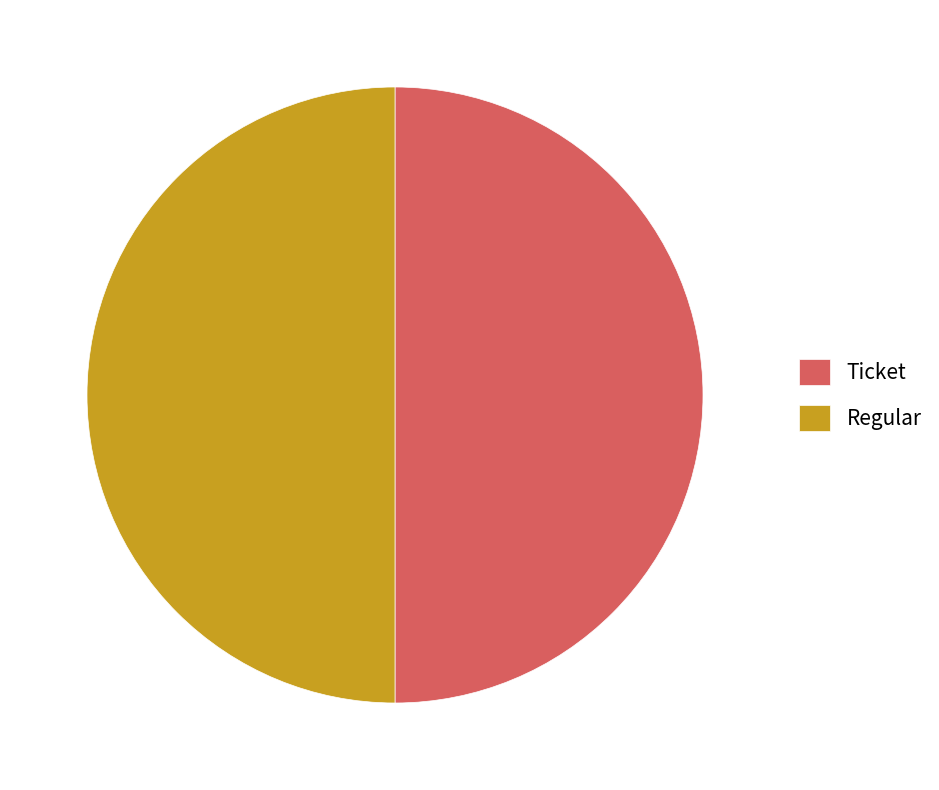

What is the ratio of the value at Regular to the value at Ticket?

1.0